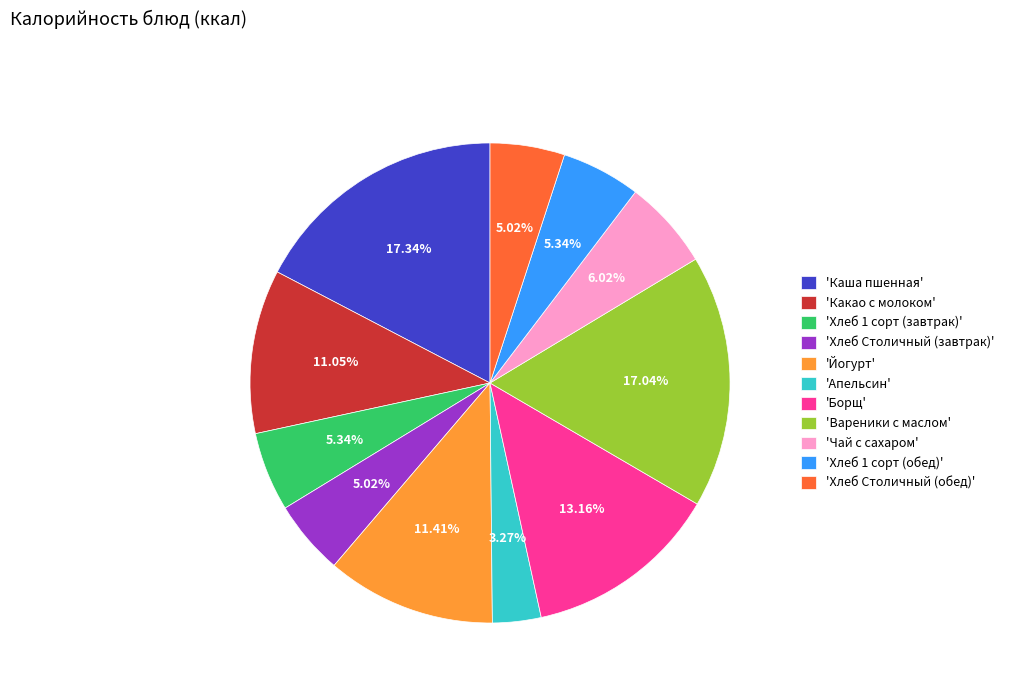

Does 'Апельсин' account for over 50% of the chart?

No